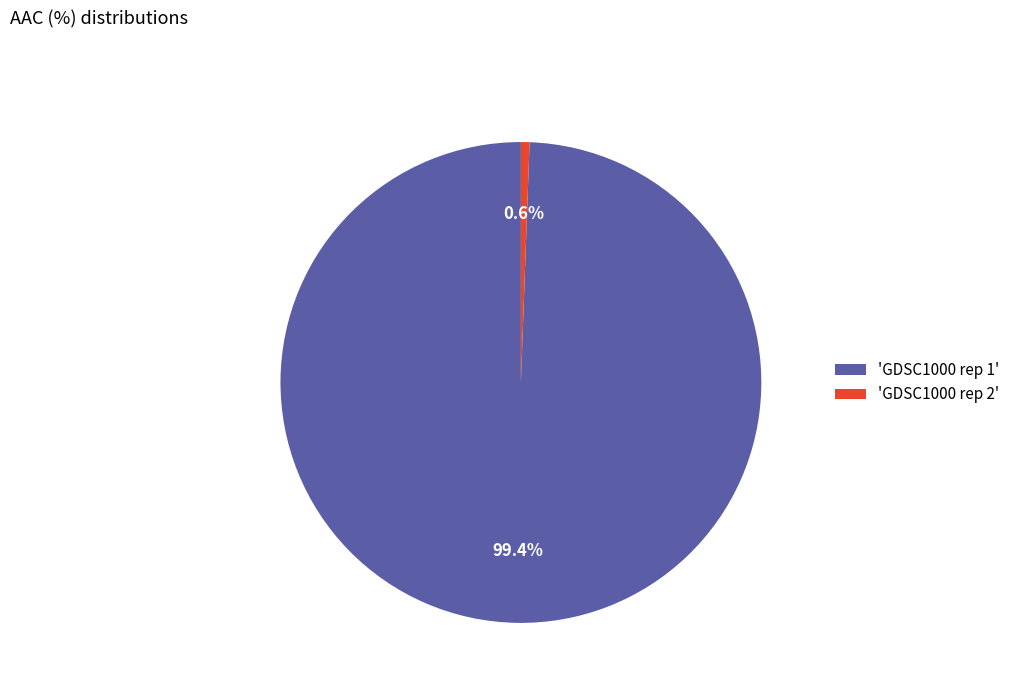

Do 'GDSC1000 rep 1' and 'GDSC1000 rep 2' together represent more than half of the pie?

Yes